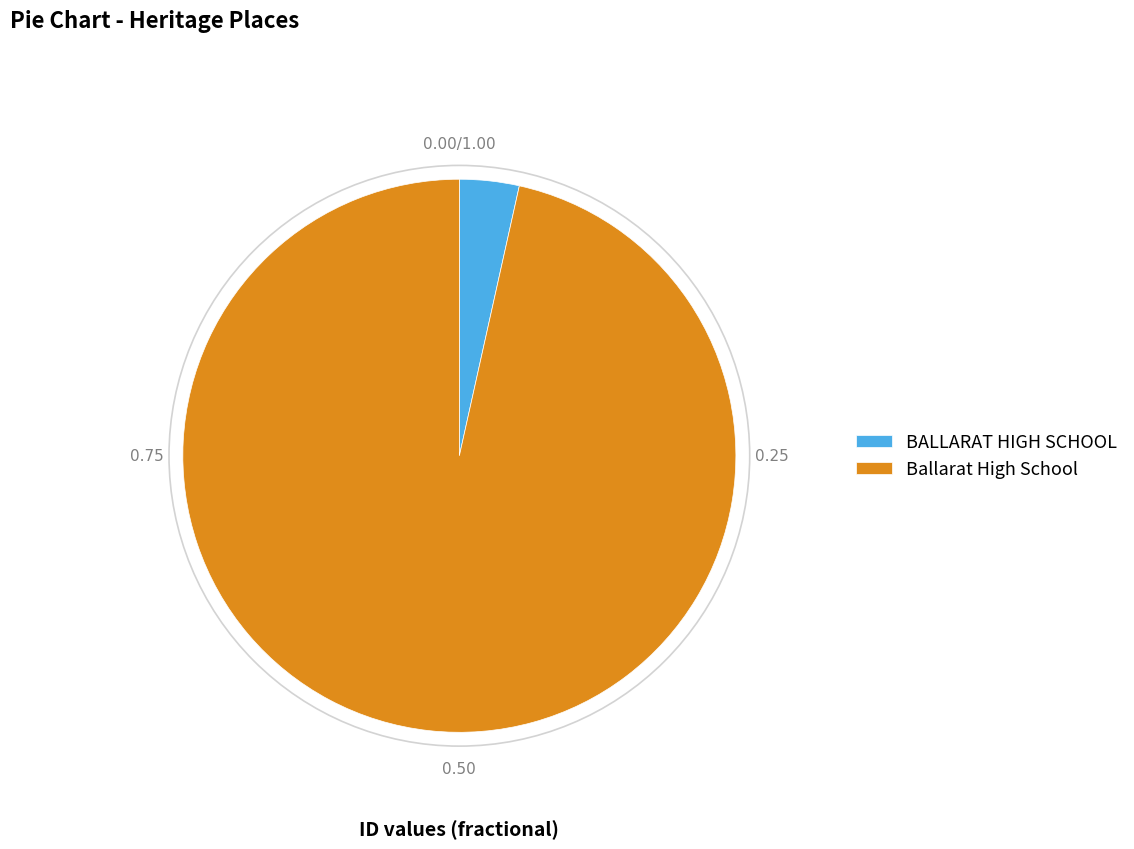

Count the number of slices in the pie.

2